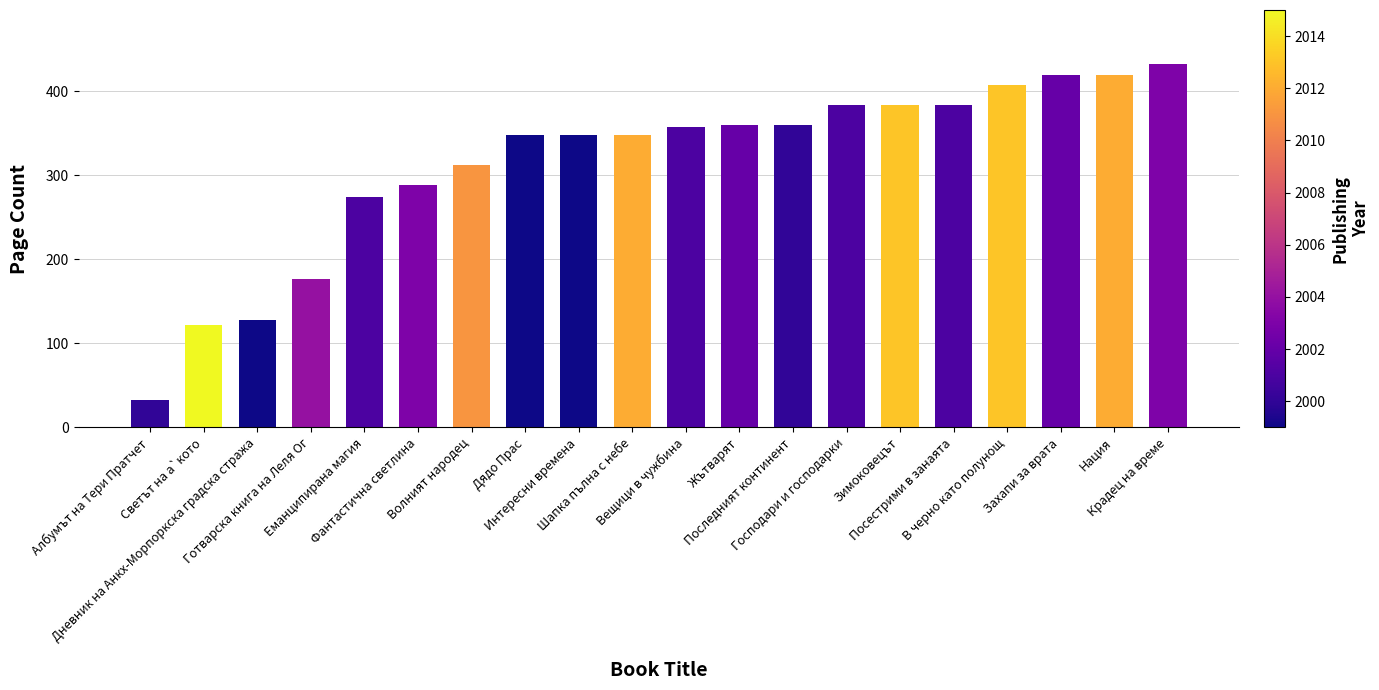

What is the minimum value shown in the chart?

32